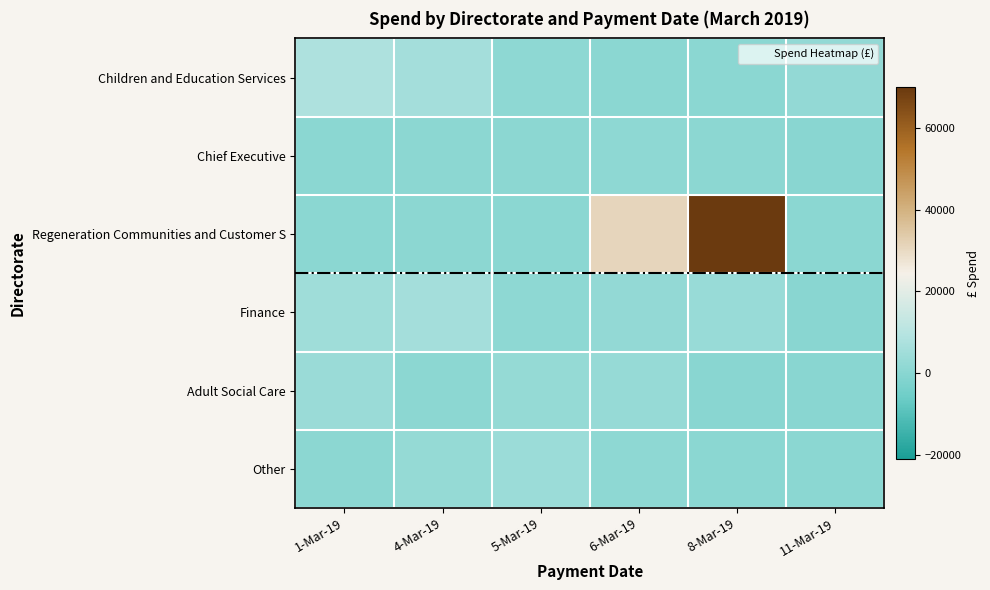

At which category is the sum across all series the highest?

8-Mar-19